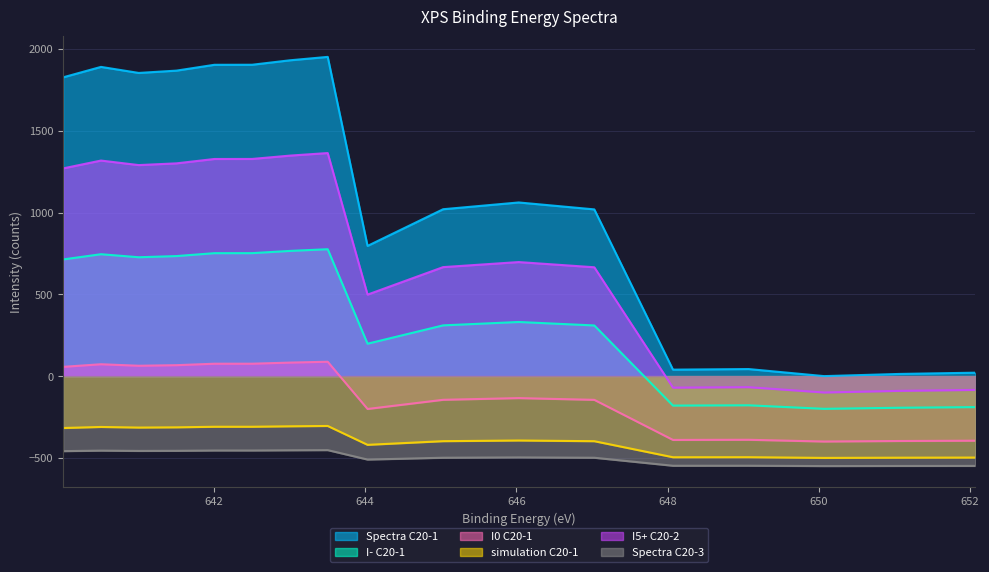

What is the difference between the maximum and second lowest values in the Spectra C20-3 series?

96.9